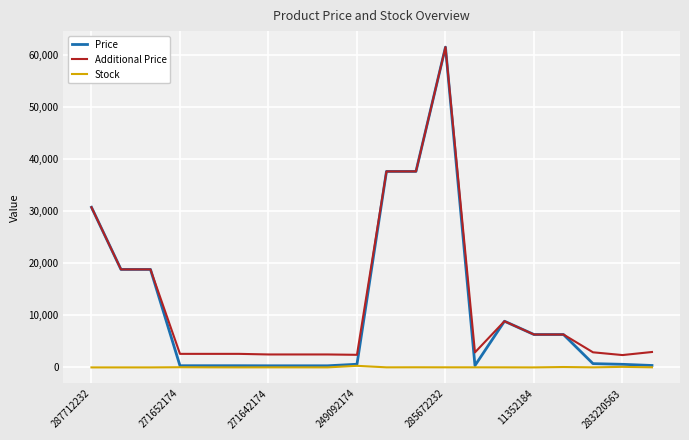

Which series has the widest spread of values?

Price